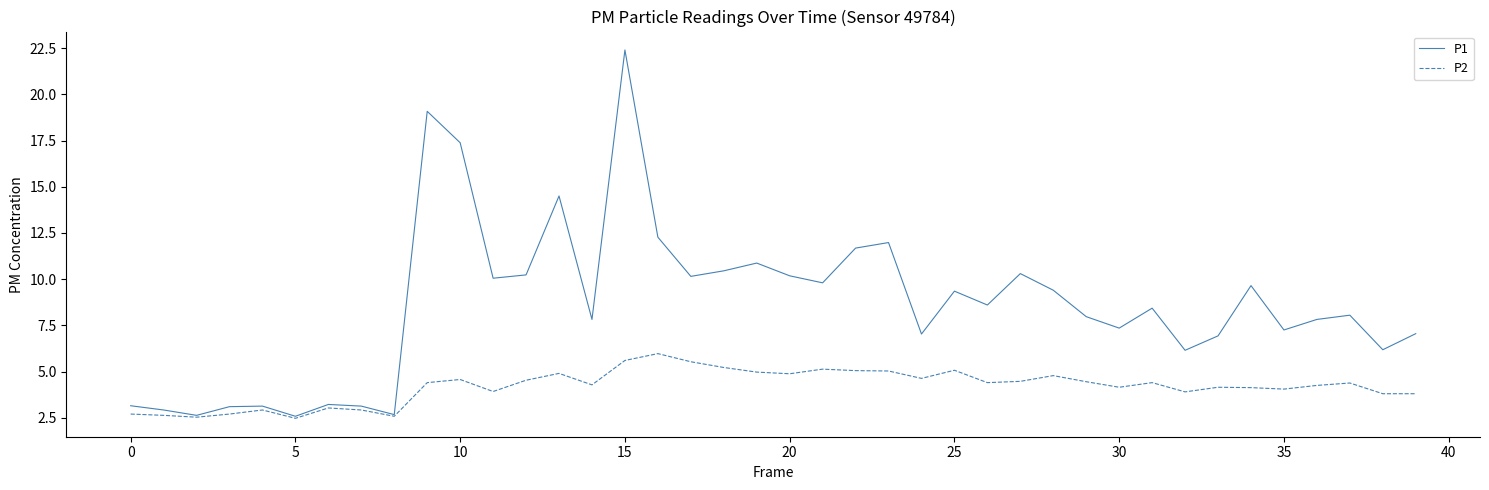

What is the lowest value of the P2 series?

2.5